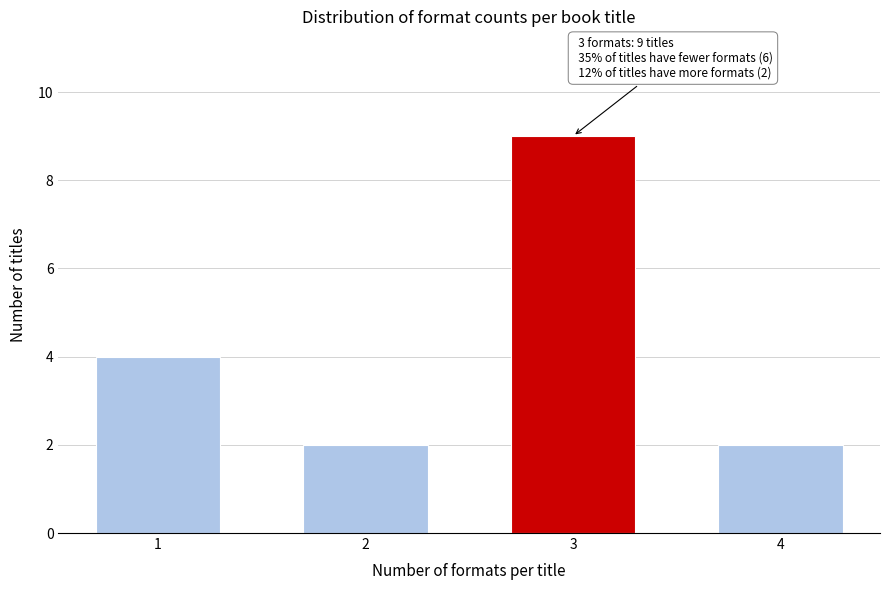

Reading left to right, extract all data points from this chart.

1=4	2=2	3=9	4=2